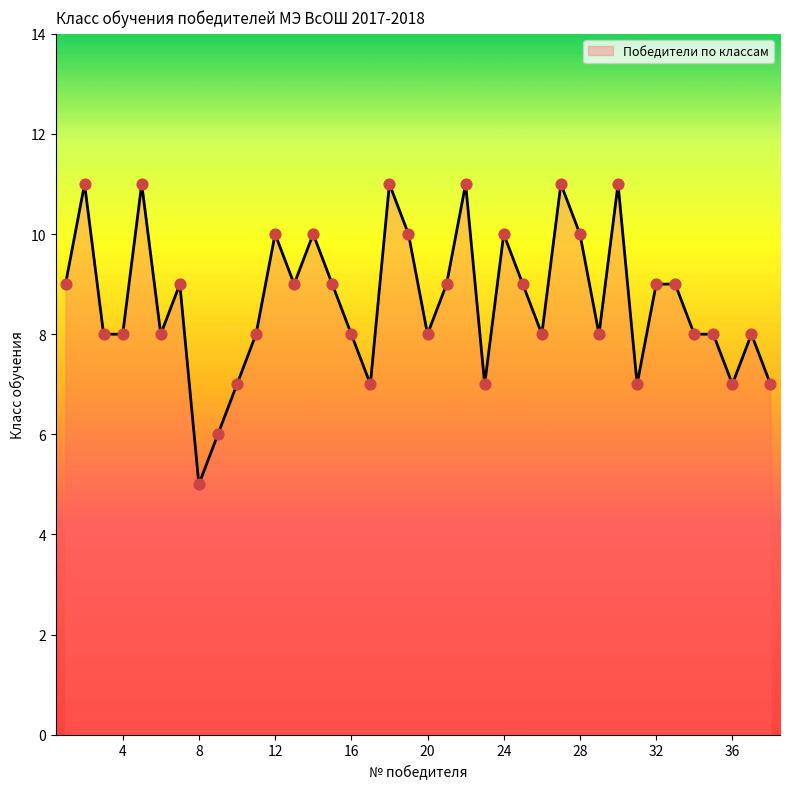

What is the greatest value displayed?

11